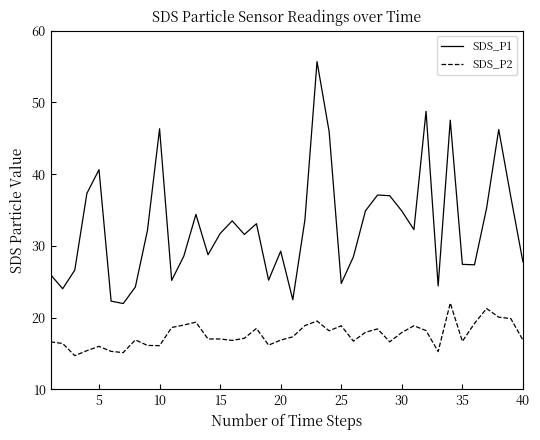

Is this an area chart (filled region under the line)?

No